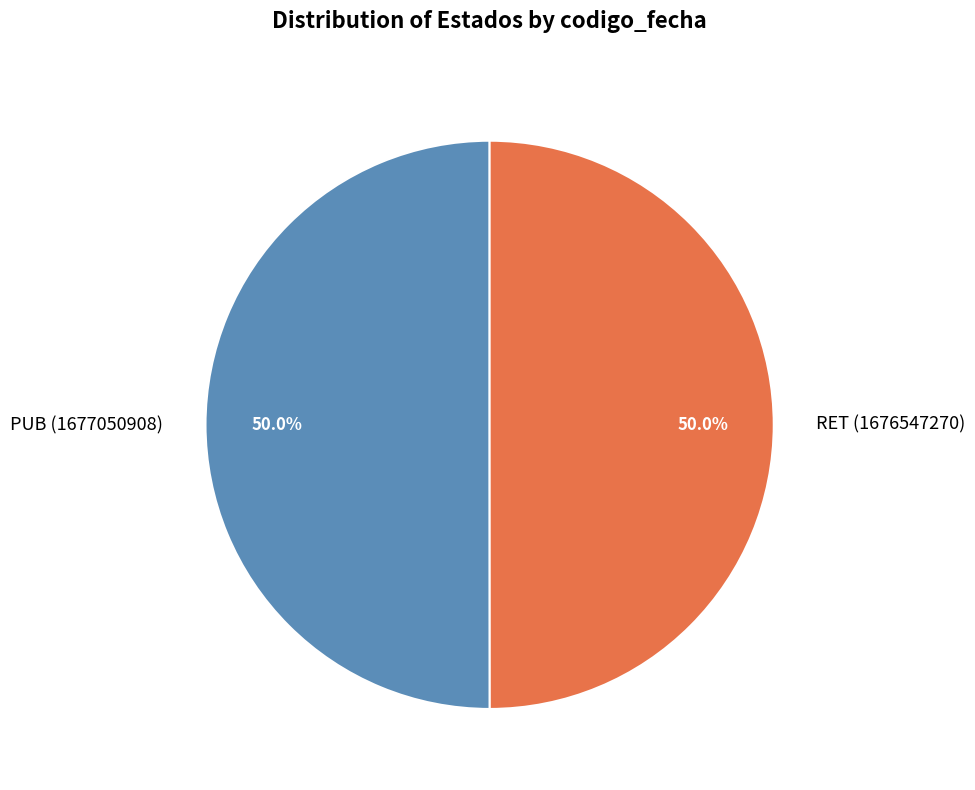

What percentage do RET (1676547270) and PUB (1677050908) together represent?

100.0%